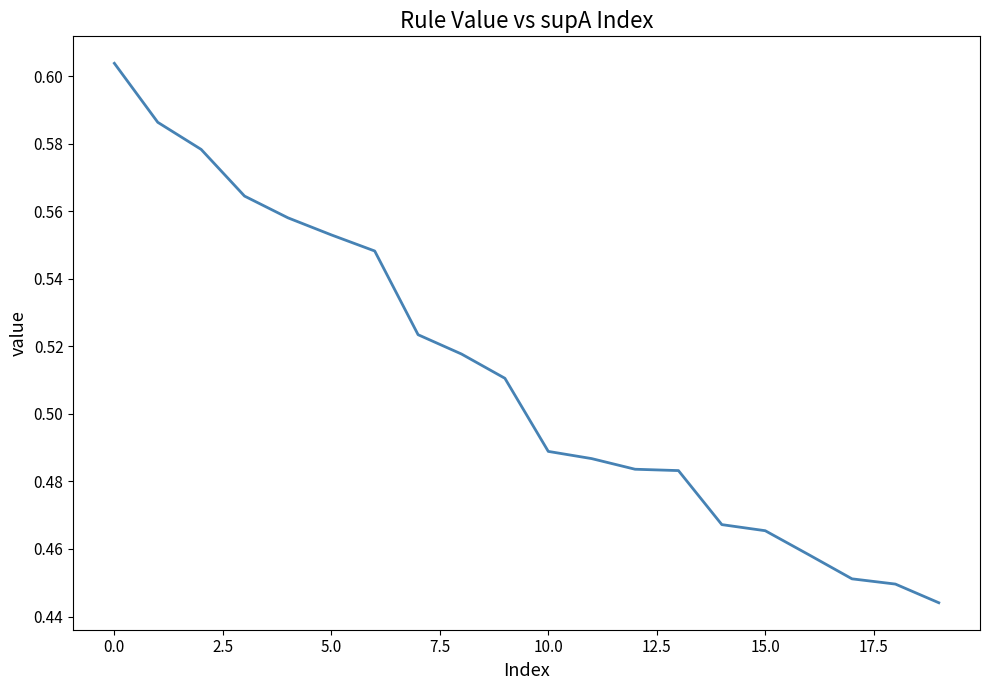

Does the chart display data point markers on the line(s)?

No